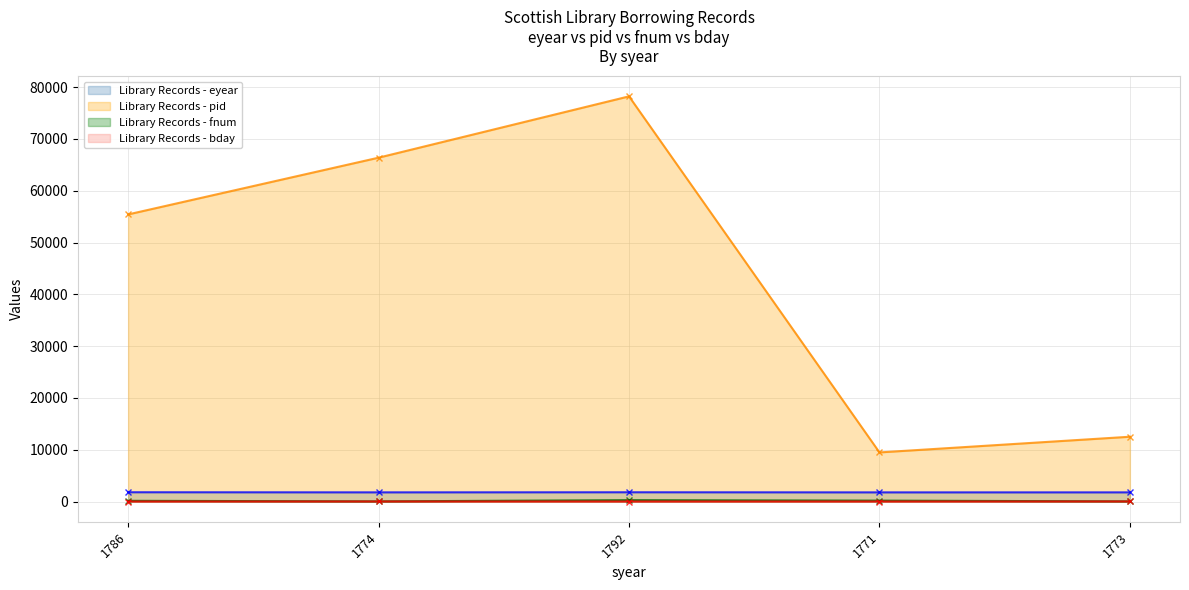

Between 1774 and 1786, which is larger?

1786